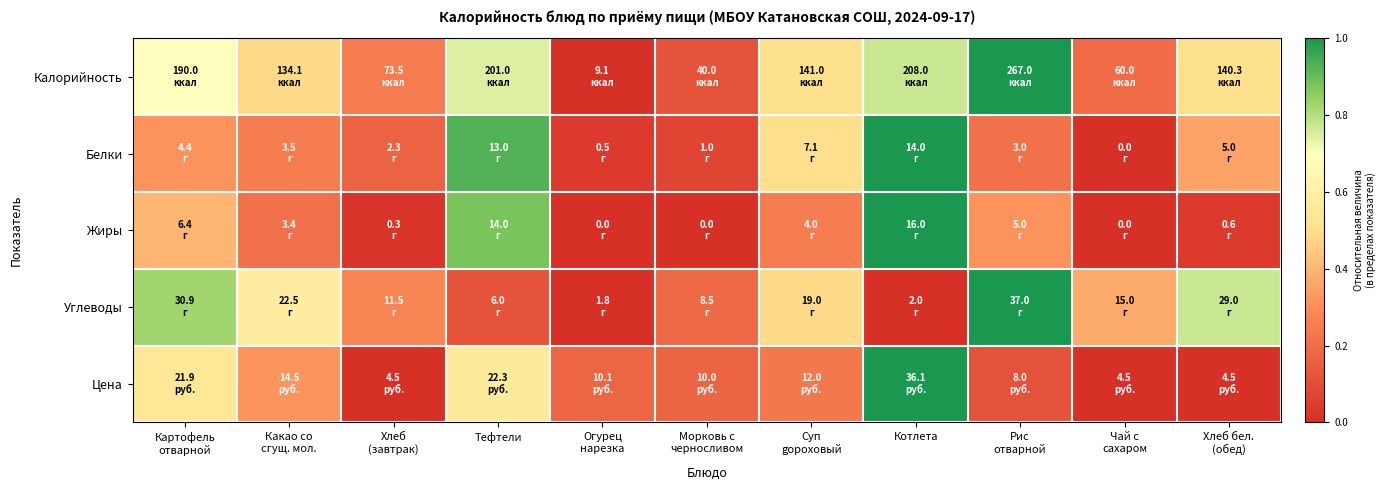

Reading left to right, extract all data points from this chart.

Калорийность: Картофель
отварной=0.7	Какао со
сгущ. мол.=0.5	Хлеб
(завтрак)=0.2	Тефтели=0.7	Огурец
нарезка=0.0	Морковь с
черносливом=0.1	Суп
gороховый=0.5	Котлета=0.8	Рис
отварной=1.0	Чай с
сахаром=0.2	Хлеб бел.
(обед)=0.5
Белки: Картофель
отварной=0.3	Какао со
сгущ. мол.=0.2	Хлеб
(завтрак)=0.2	Тефтели=0.9	Огурец
нарезка=0.0	Морковь с
черносливом=0.1	Суп
gороховый=0.5	Котлета=1.0	Рис
отварной=0.2	Чай с
сахаром=0.0	Хлеб бел.
(обед)=0.4
Жиры: Картофель
отварной=0.4	Какао со
сгущ. мол.=0.2	Хлеб
(завтрак)=0.0	Тефтели=0.9	Огурец
нарезка=0.0	Морковь с
черносливом=0.0	Суп
gороховый=0.2	Котлета=1.0	Рис
отварной=0.3	Чай с
сахаром=0.0	Хлеб бел.
(обед)=0.0
Углеводы: Картофель
отварной=0.8	Какао со
сгущ. мол.=0.6	Хлеб
(завтрак)=0.3	Тефтели=0.1	Огурец
нарезка=0.0	Морковь с
черносливом=0.2	Суп
gороховый=0.5	Котлета=0.0	Рис
отварной=1.0	Чай с
сахаром=0.4	Хлеб бел.
(обед)=0.8
Цена: Картофель
отварной=0.6	Какао со
сгущ. мол.=0.3	Хлеб
(завтрак)=0.0	Тефтели=0.6	Огурец
нарезка=0.2	Морковь с
черносливом=0.2	Суп
gороховый=0.2	Котлета=1.0	Рис
отварной=0.1	Чай с
сахаром=0.0	Хлеб бел.
(обед)=0.0